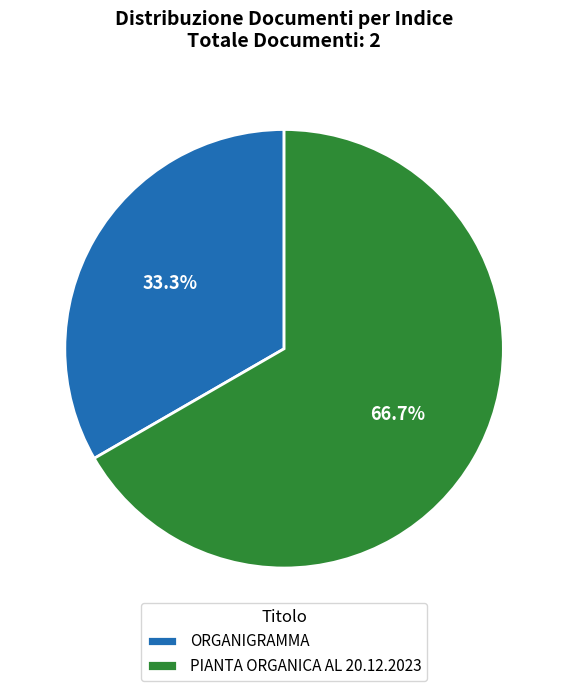

To the nearest percent, what is the combined percentage of PIANTA ORGANICA AL 20.12.2023 and ORGANIGRAMMA?

100%